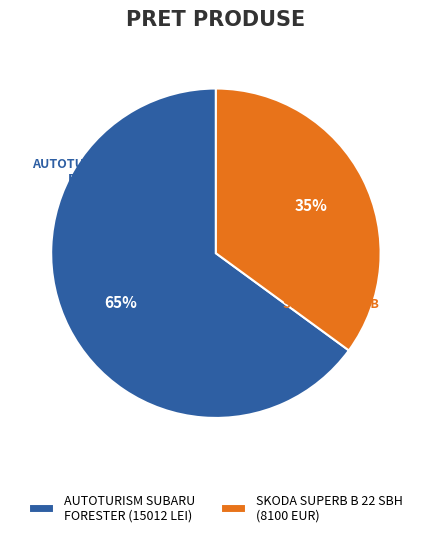

What is the ratio of the value at 83545 to the value at 83551?

1.9